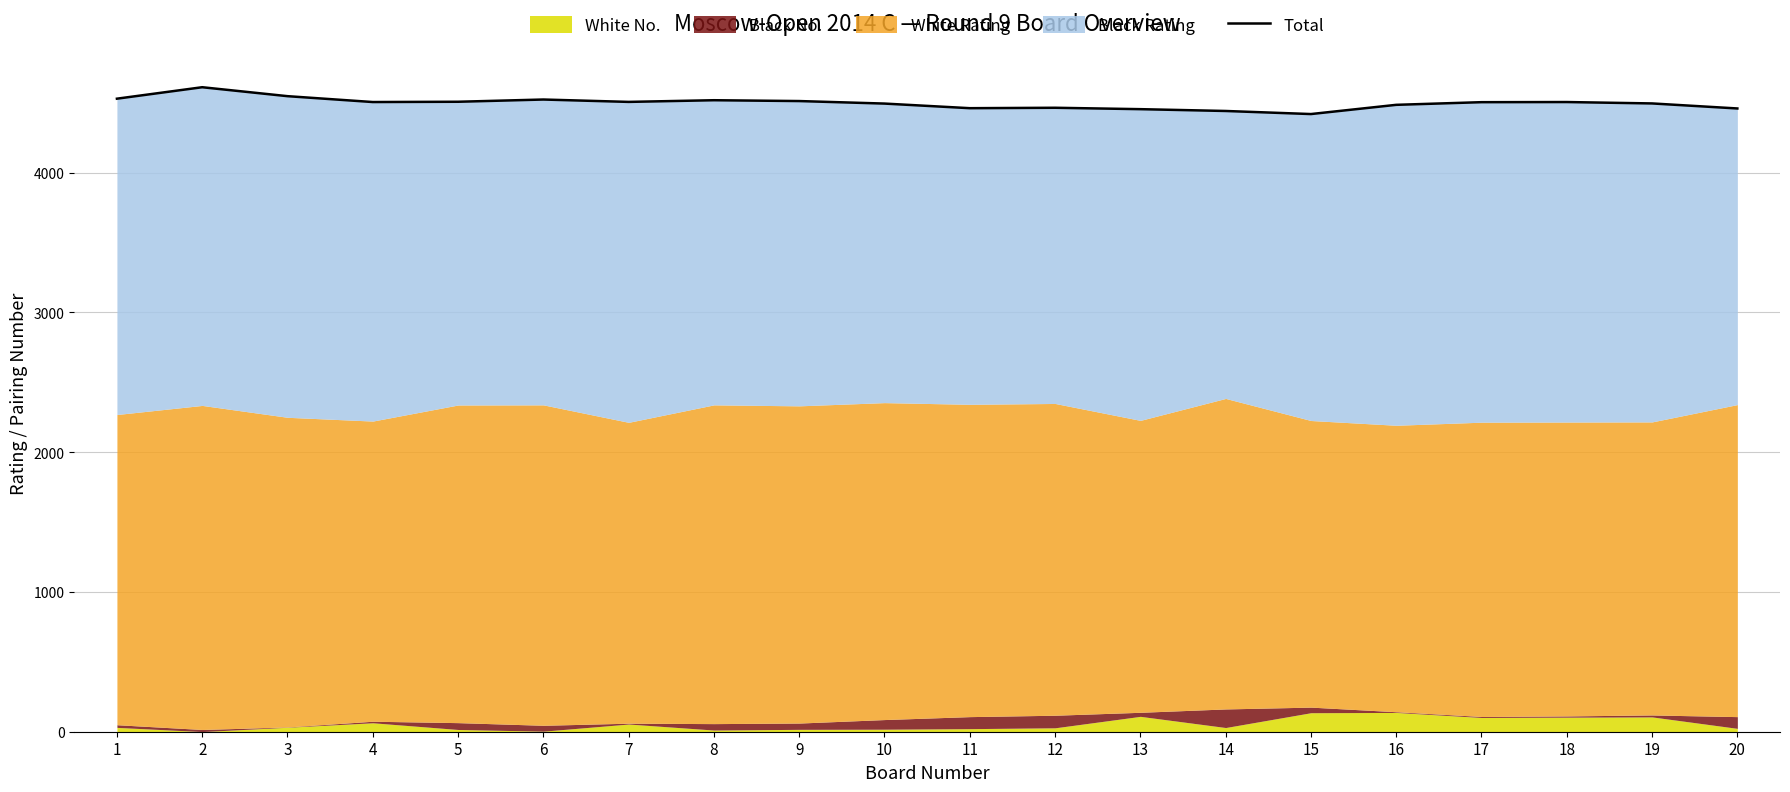

The chart shows a value of 3100 at 12. True or false?

False